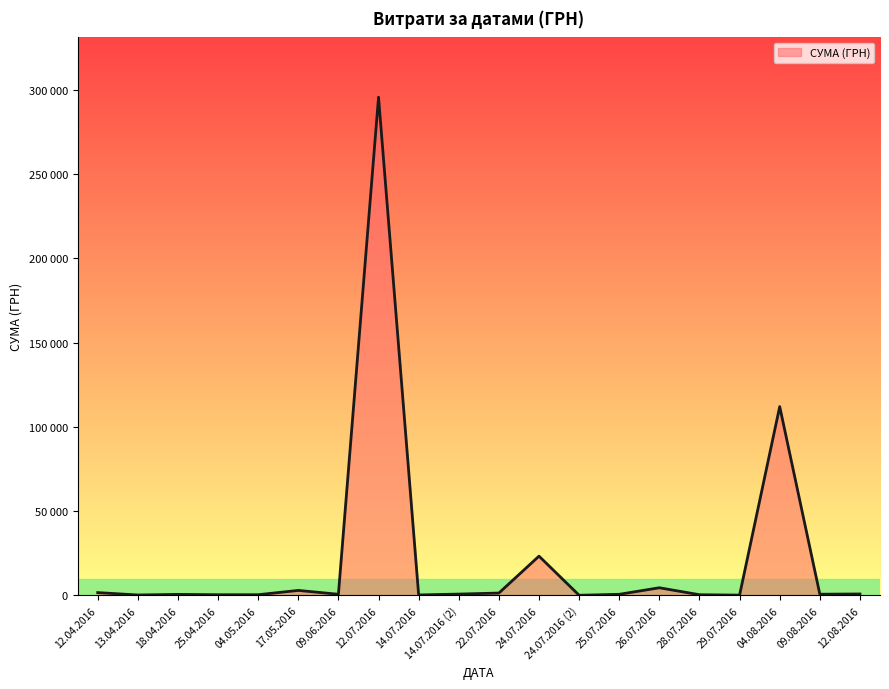

What is the sum of all values?

446413.6